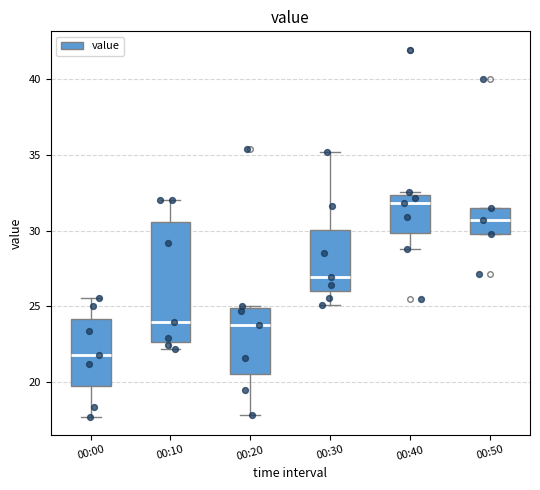

Reading left to right, read every box against the y-axis: the position of its median line, the range the box covers, and the ends of its whiskers. The values are not printed on the chart, so give them approximately, as read against the axis.

00:00: median 22.0, box 20.0 to 24.0, whiskers 17.5 to 25.5
00:10: median 24.0, box 22.5 to 30.5, whiskers 22.0 to 32.0
00:20: median 24.0, box 20.5 to 25.0, whiskers 18.0 to 25.0 (just above the box's upper edge)
00:30: median 27.0, box 26.0 to 30.0, whiskers 25.0 to 35.0
00:40: median 32.0, box 30.0 to 32.5, whiskers 29.0 to 32.5 (just above the box's upper edge)
00:50: median 30.5, box 30.0 to 31.5, whiskers 30.0 to 31.5